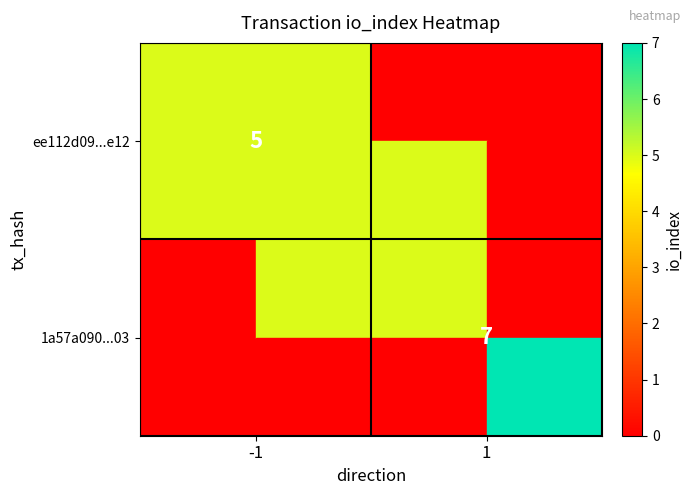

The value of 1a57a090...03 at 1 is 11. True or false?

False